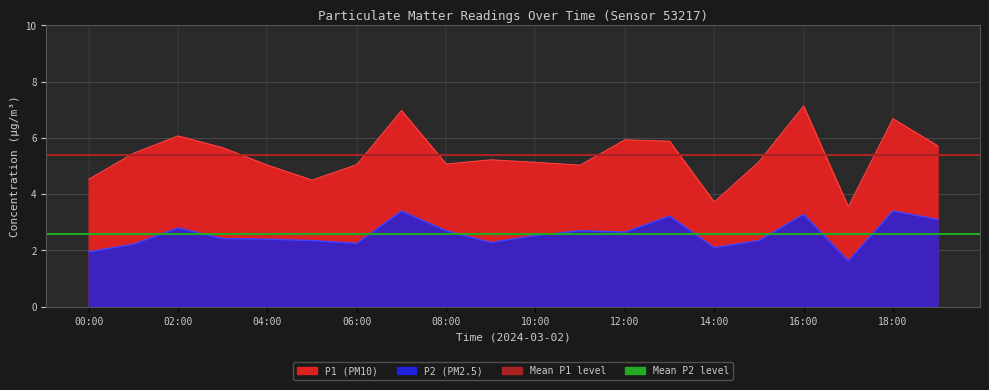

What position from the right is 00:00?

2